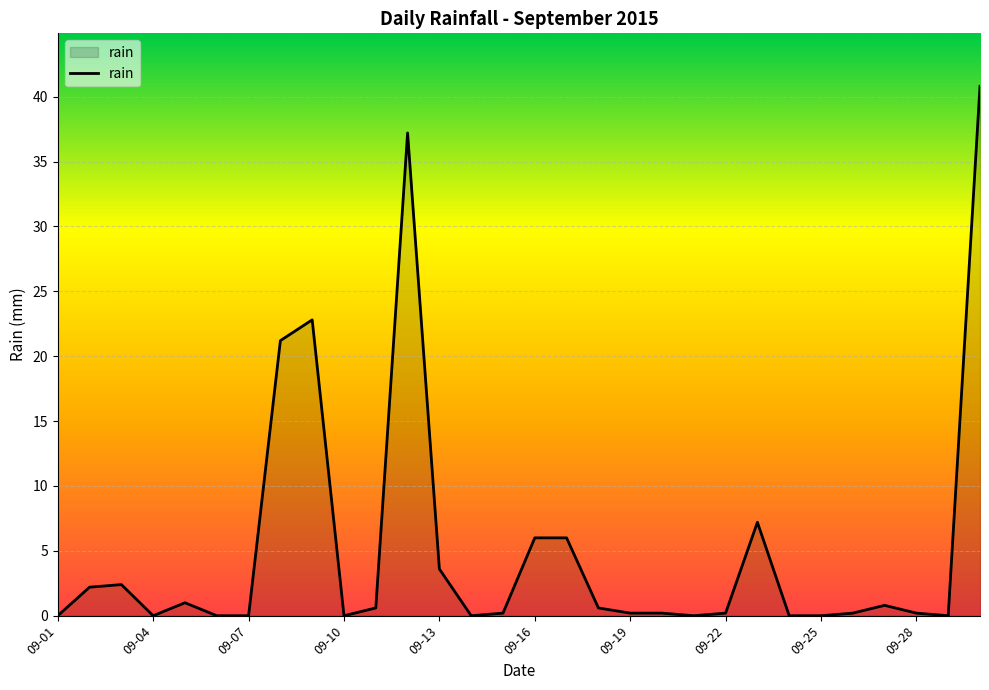

What is the greatest value displayed?

40.8